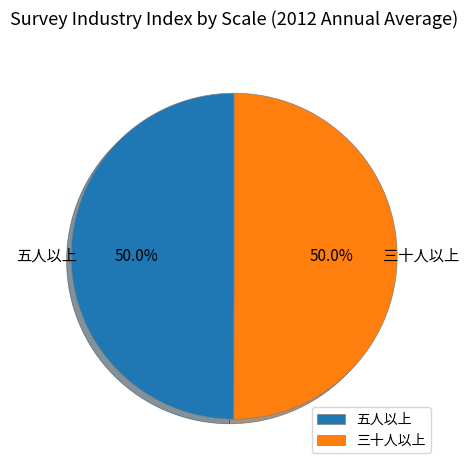

What is the ratio of the value at 五人以上 to the value at 三十人以上?

1.0